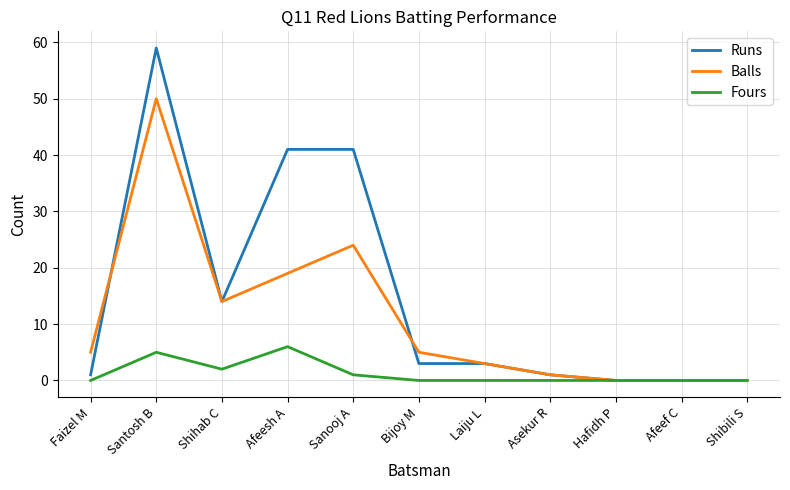

What is the average value of the Fours series?

1